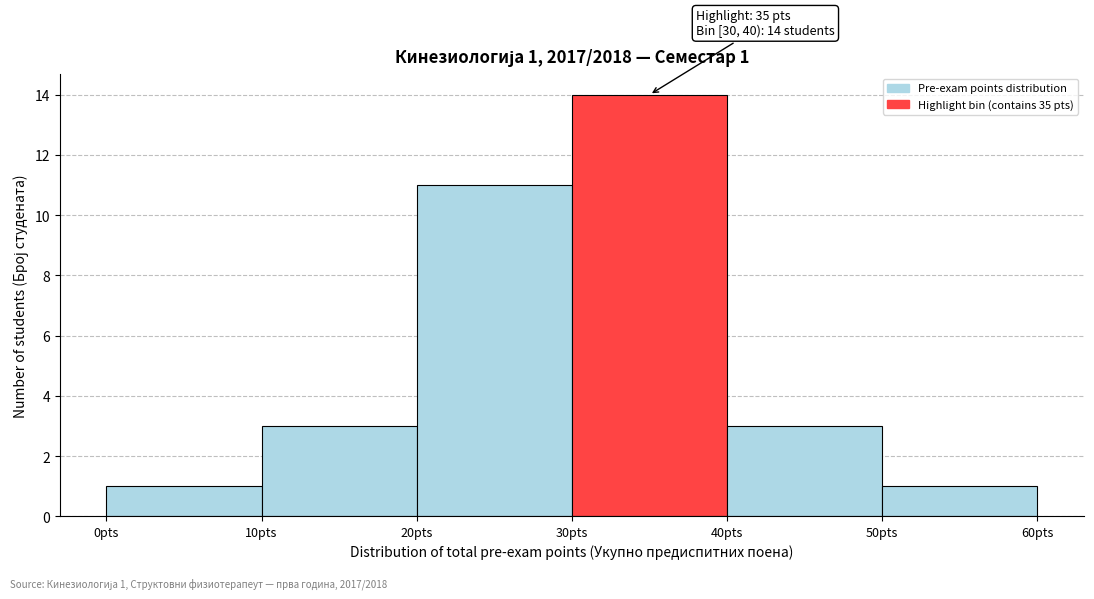

Over which range of the x-axis is the bar tallest?

30 to 40